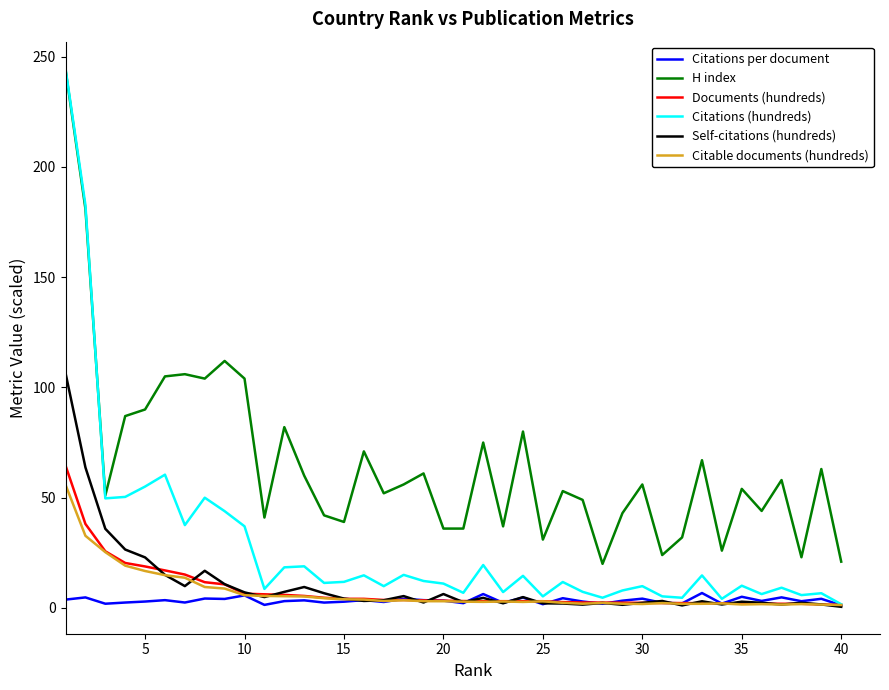

Which series has the largest range (max minus min)?

Citations (hundreds)